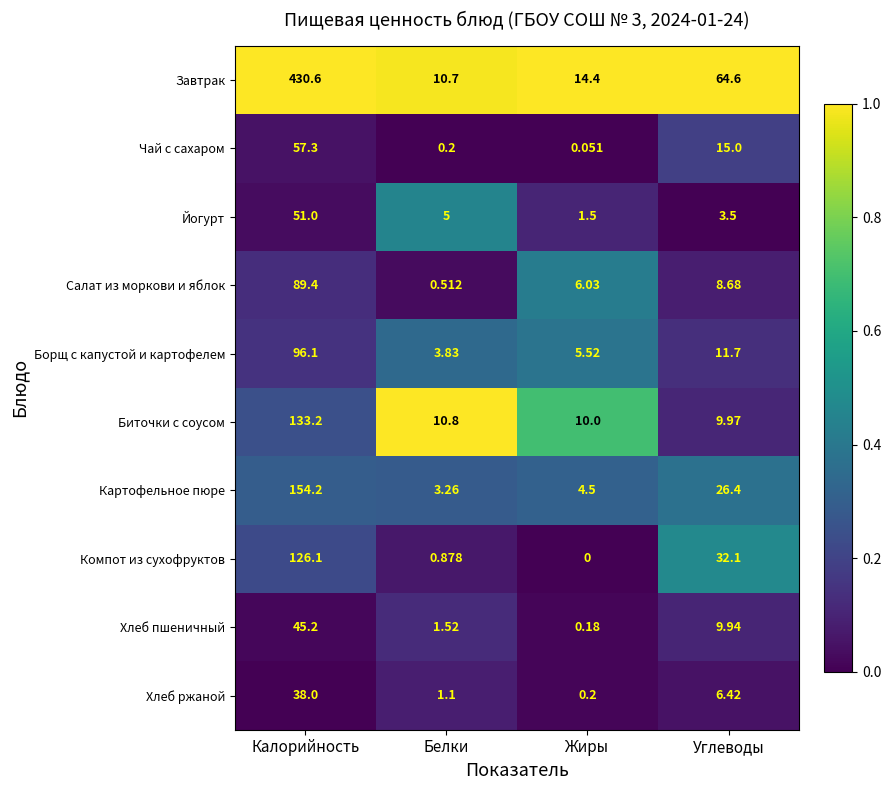

At which label does Хлеб ржаной first exceed 6?

Калорийность